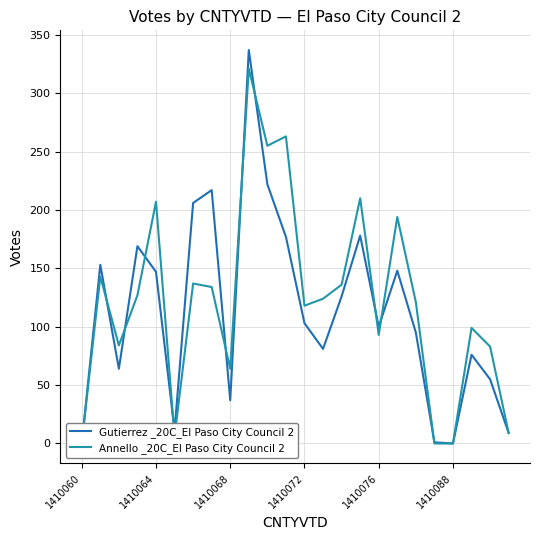

After their last crossing, which series has the higher values: Annello _20C_El Paso City Council 2 or Gutierrez _20C_El Paso City Council 2?

Gutierrez _20C_El Paso City Council 2